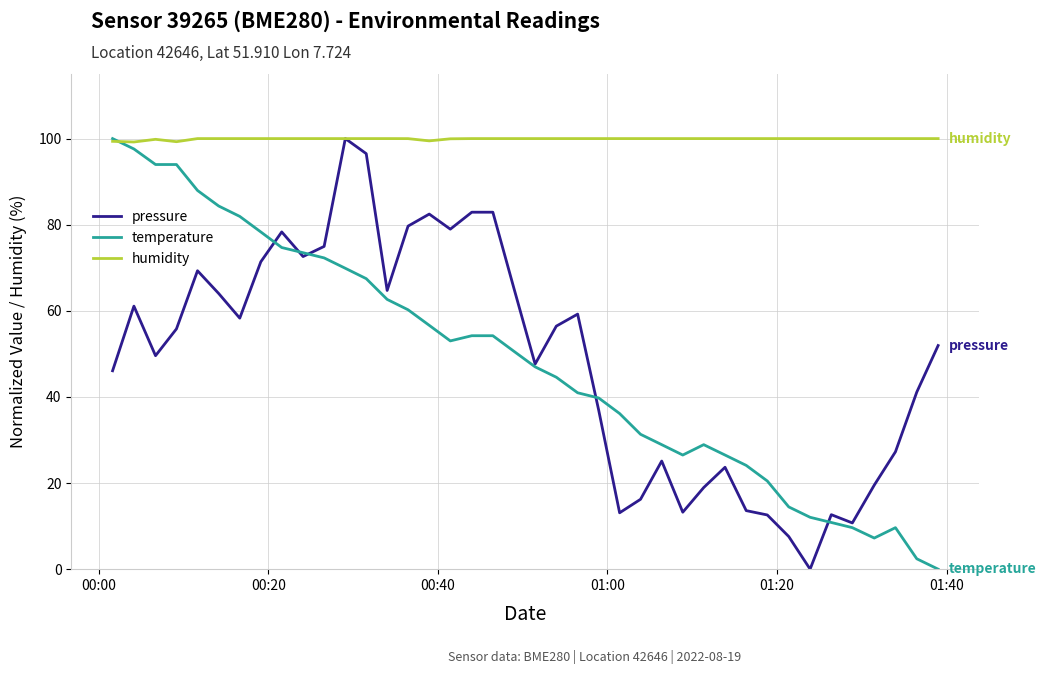

Which series has the largest total across all categories?

humidity